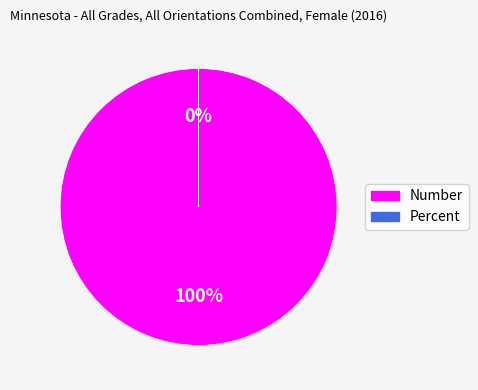

Which slice is the largest?

Number